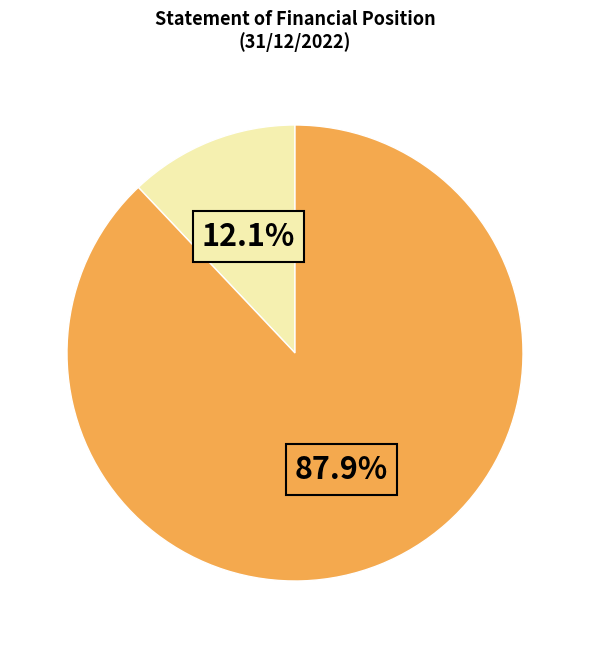

Does any single category account for the majority?

Yes